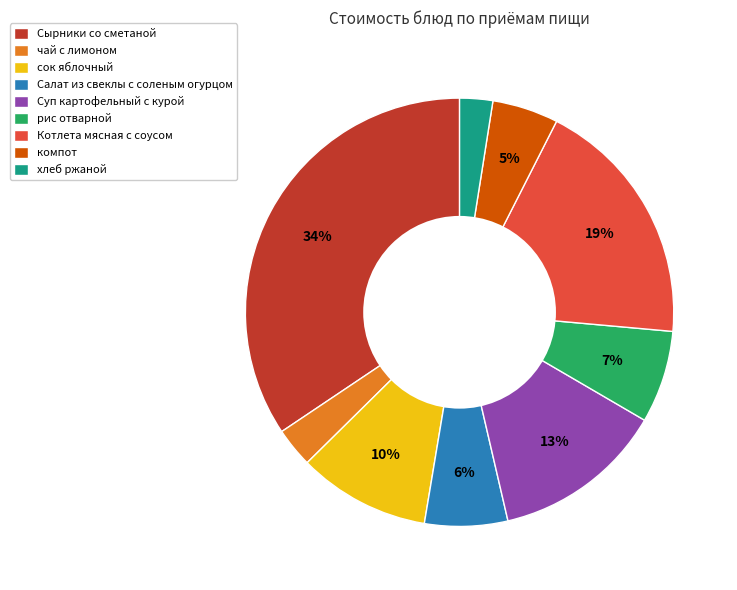

How many segments does this pie chart have?

9